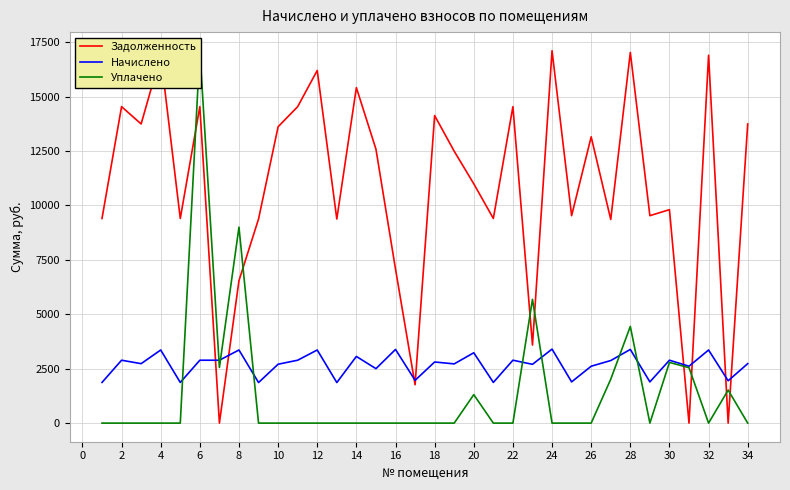

Reading left to right, what are all the values shown in this chart?

Задолженность: 9398.9	14534.9	13738.8	16897.4	9398.9	14534.9	0.0	6543.4	9373.2	13610.4	14534.9	16197.4	9373.2	15408.0	12583.2	7076.9	1761.9	14124.0	12487.4	10991.6	9398.9	14534.9	3584.7	17102.9	9527.3	13148.2	9352.8	17025.8	9527.3	9802.9	0.0	16897.4	0.0	13738.8
Начислено: 1867.7	2888.3	2730.2	3357.8	1867.7	2888.3	2888.3	3357.8	1862.6	2704.6	2888.3	3357.8	1862.6	3061.8	2500.5	3383.3	1964.7	2806.7	2719.9	3230.2	1867.7	2888.3	2699.5	3398.6	1893.2	2612.7	2873.0	3383.3	1893.2	2888.3	2612.7	3357.8	1944.3	2730.2
Уплачено: 0.0	0.0	0.0	0.0	0.0	17102.2	2555.8	9000.0	0.0	0.0	0.0	0.0	0.0	0.0	0.0	0.0	0.0	0.0	0.0	1307.0	0.0	0.0	5684.3	0.0	0.0	0.0	2015.0	4441.0	0.0	2787.0	2545.0	0.0	1518.0	0.0